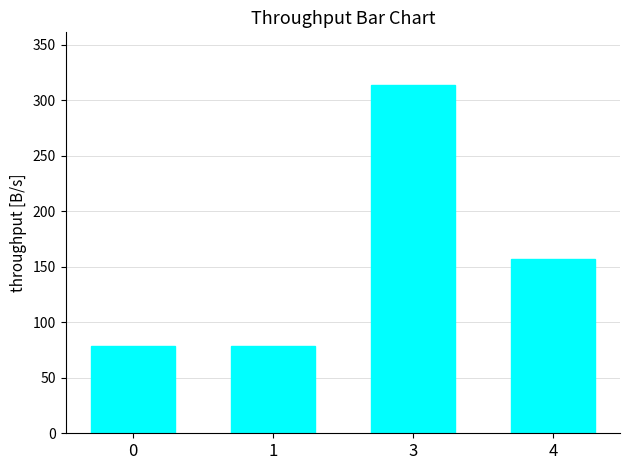

What value does the data have at 0?

78.5